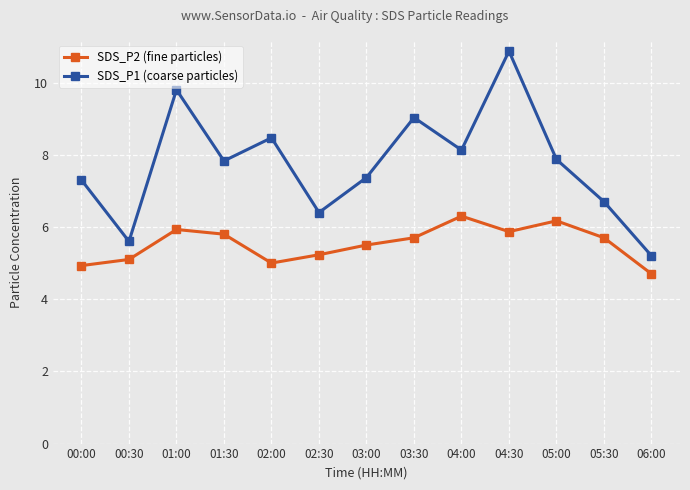

At which label does SDS_P1 (coarse particles) first exceed 7?

00:00